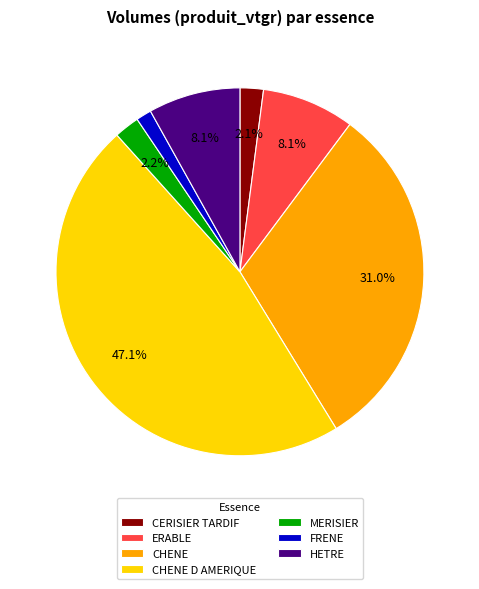

Is there any slice that represents more than half of the pie?

No